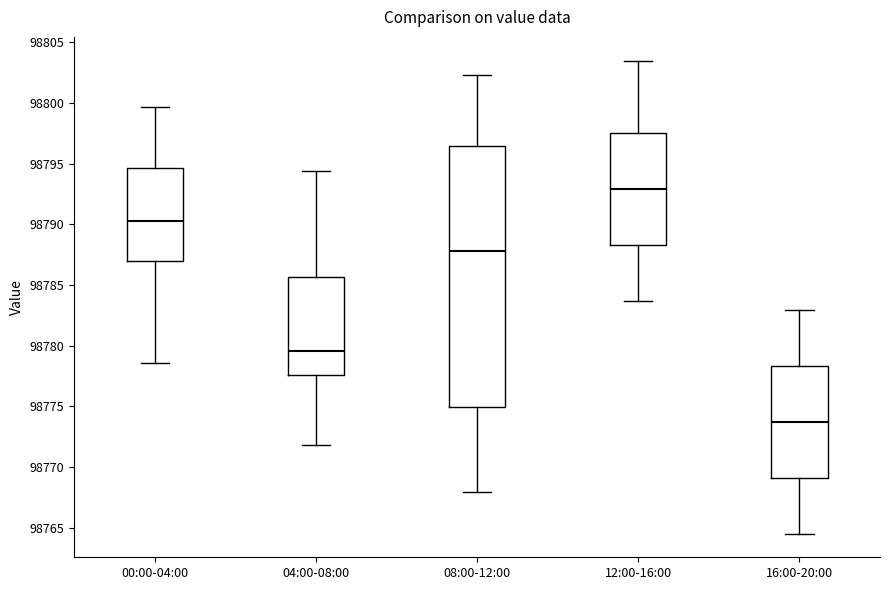

Which box's median line is the highest?

12:00-16:00